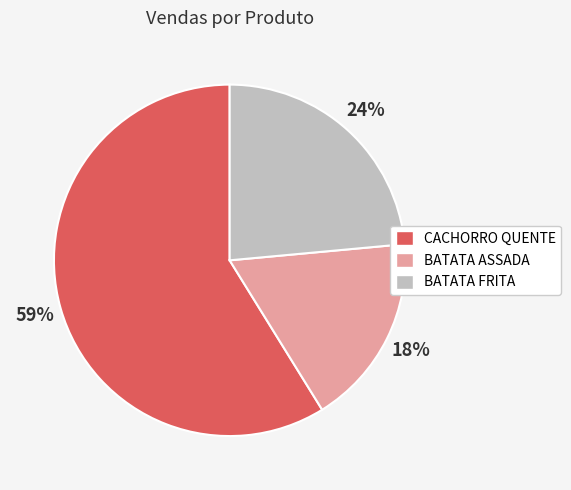

The BATATA FRITA slice represents 12% of the pie. True or false?

False